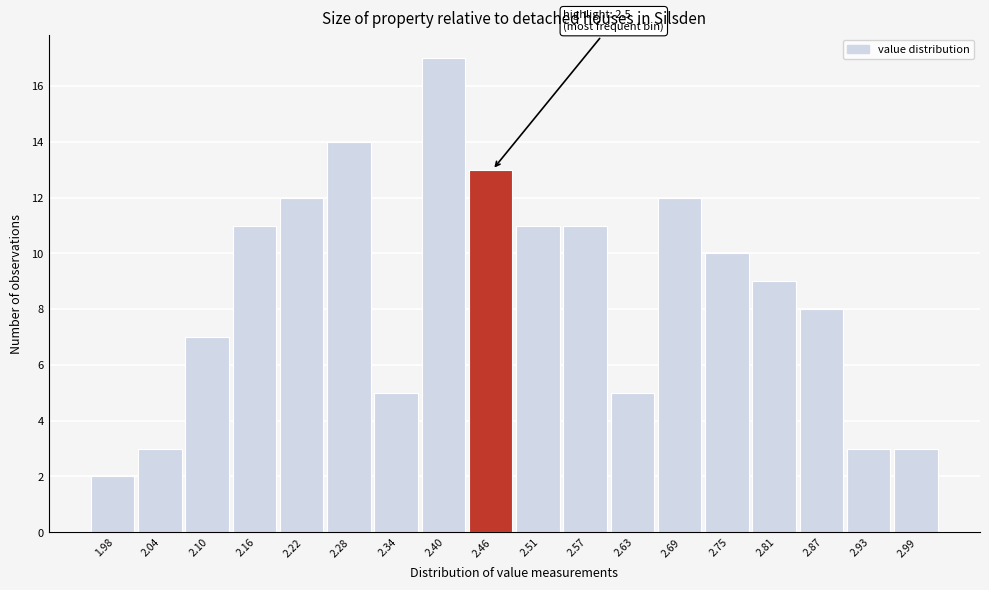

Reading right to left, what are all the values shown in this chart?

2.99=3	2.93=3	2.87=8	2.81=9	2.75=10	2.69=12	2.63=5	2.57=11	2.51=11	2.46=13	2.40=17	2.34=5	2.28=14	2.22=12	2.16=11	2.10=7	2.04=3	1.98=2